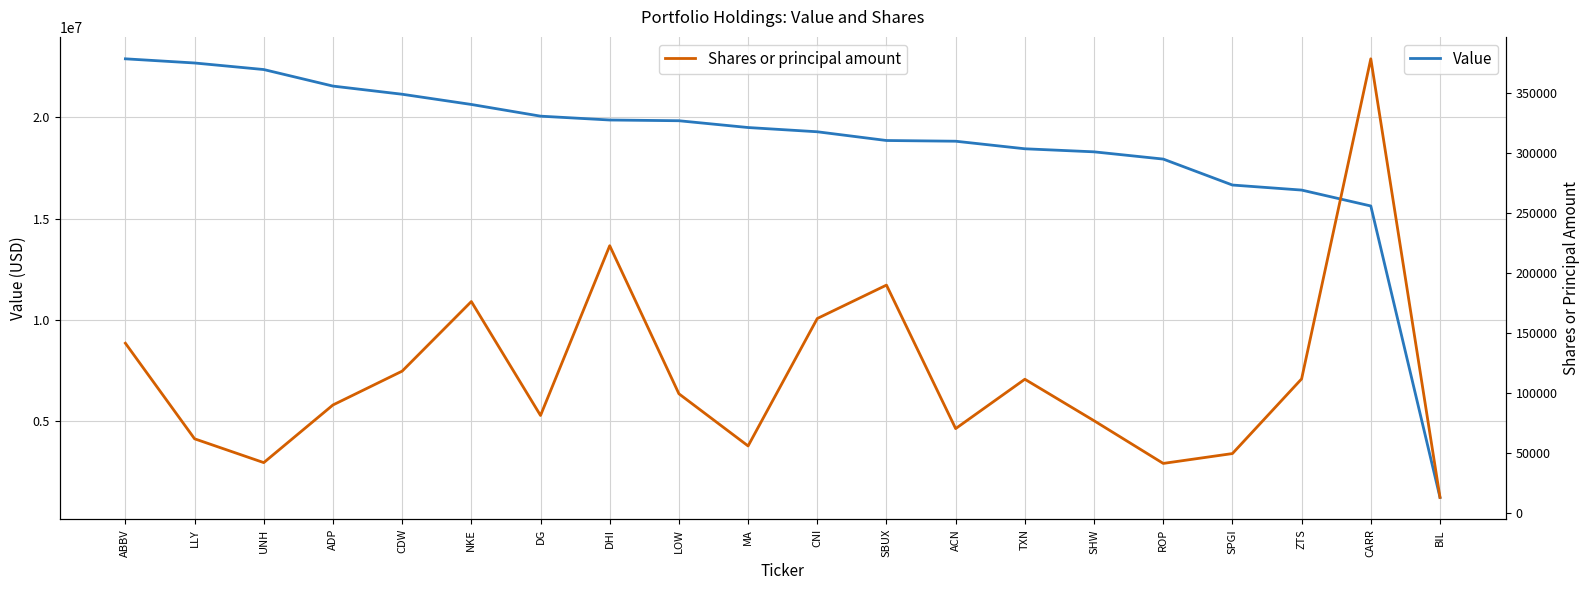

Rank the series at SBUX from lowest to highest value.

Shares or principal amount, Value